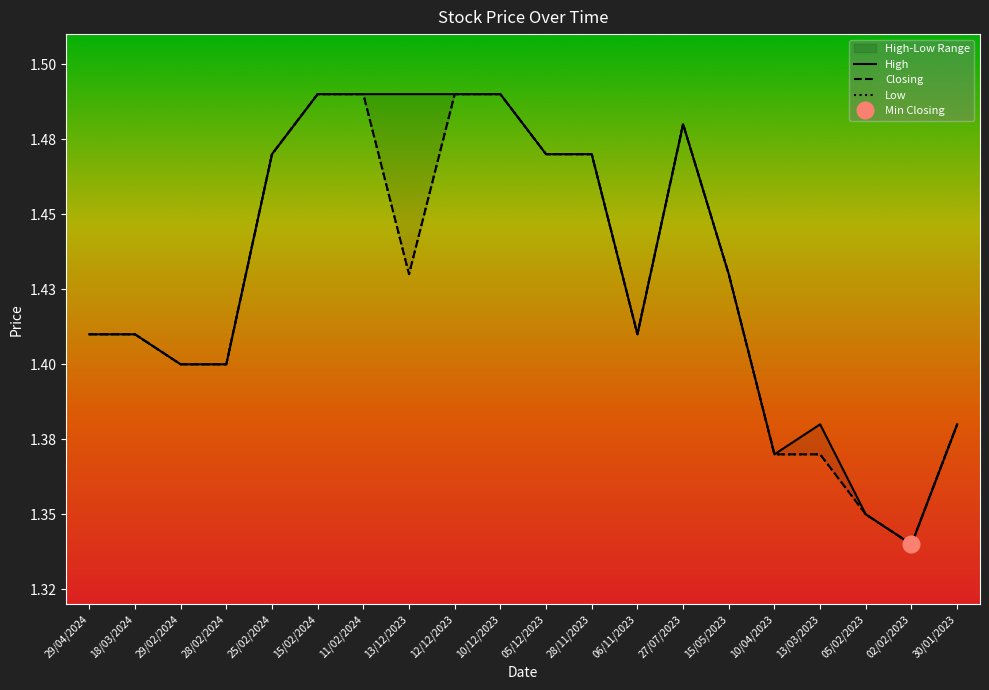

At which category does Low reach its first local valley?

13/12/2023